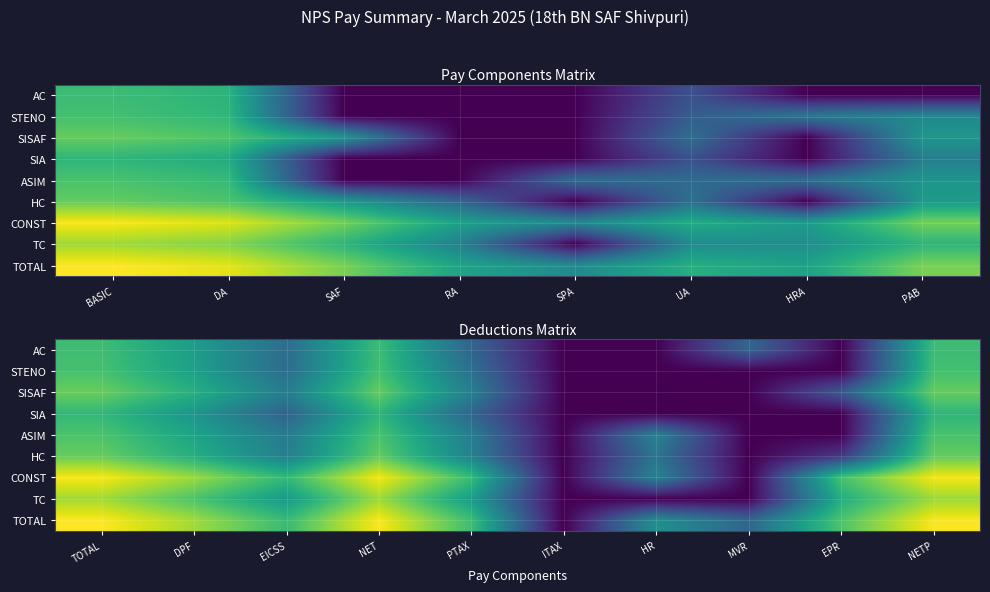

The value of TOTAL at PTAX is 11.7. True or false?

True